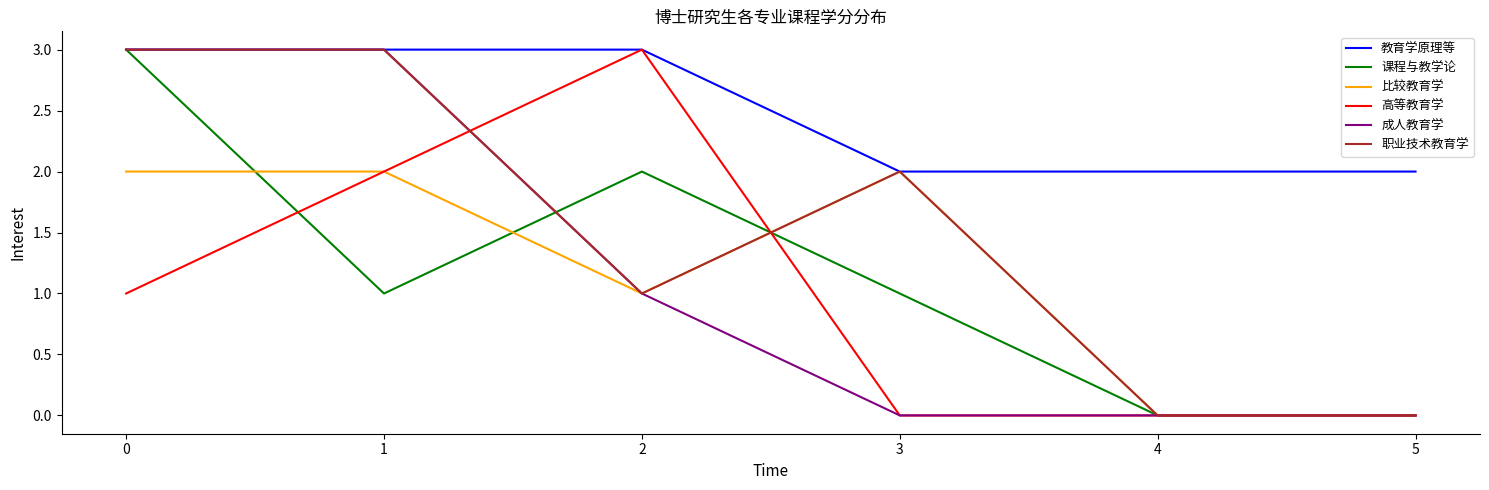

What is the maximum value for 比较教育学?

2